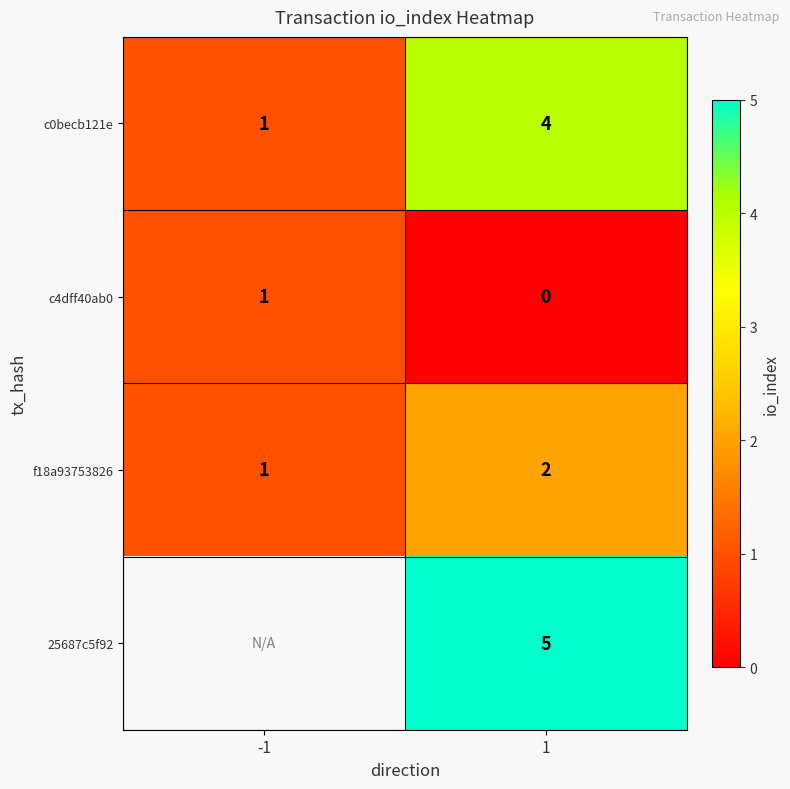

What is the total value across all series at 1?

11